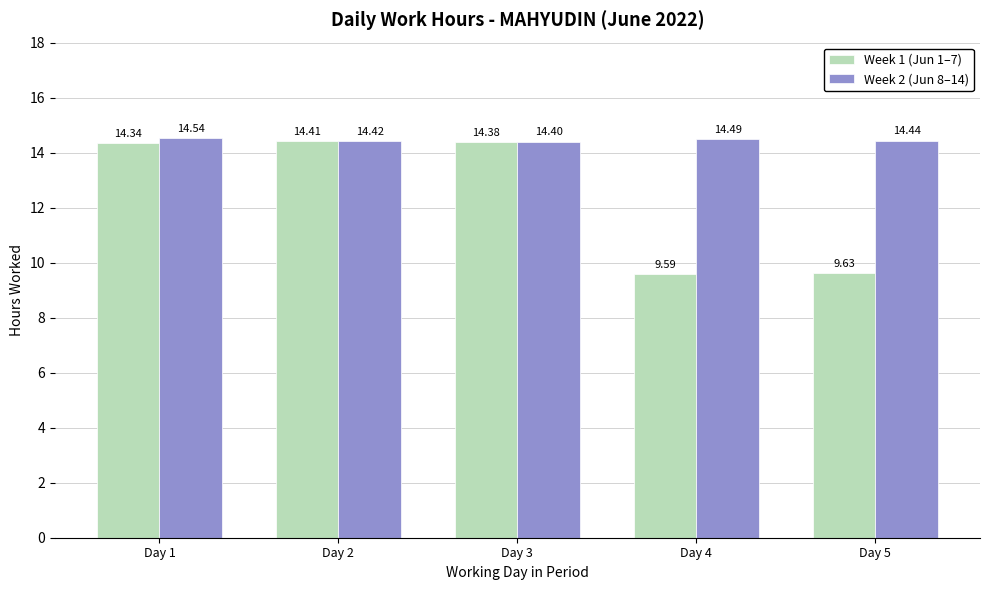

Rank the series at Day 4 from highest to lowest value.

Week 2 (Jun 8–14), Week 1 (Jun 1–7)